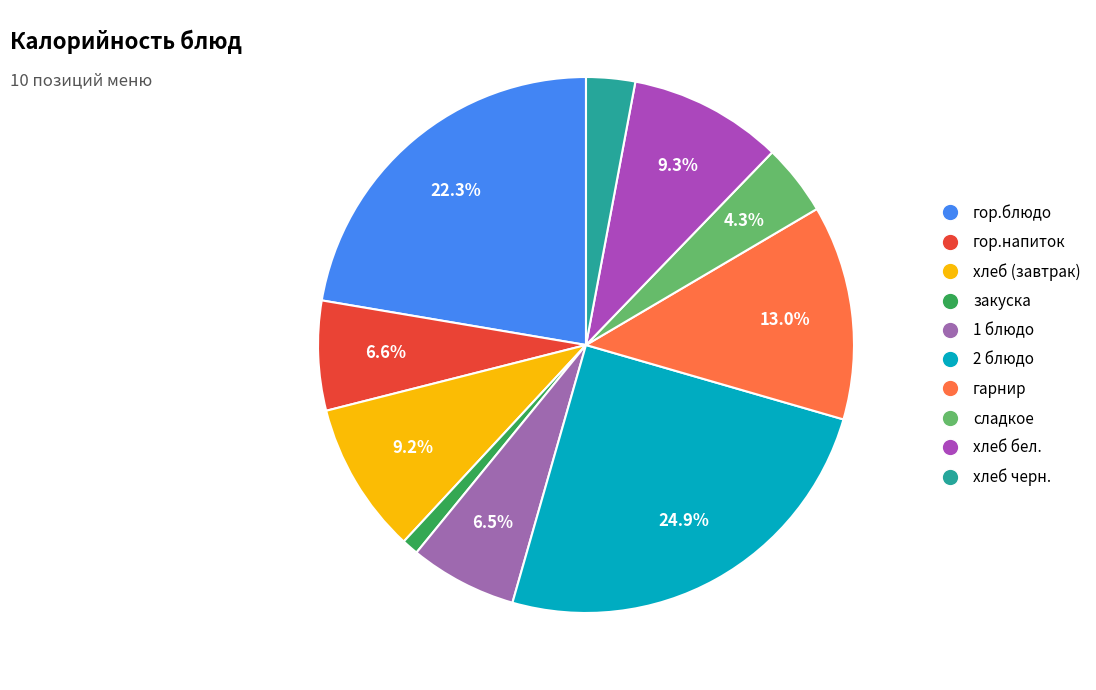

Is гор.напиток the majority of the pie?

No